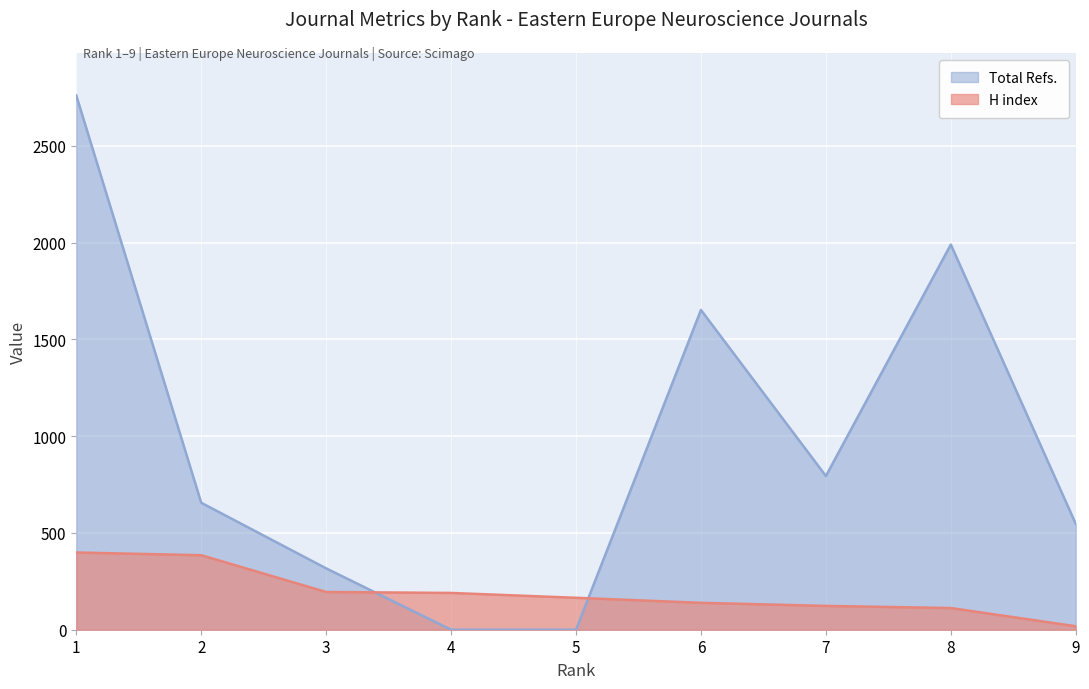

Reading left to right, extract all data points from this chart.

H index: 399	385	195	190	165	139	123	112	18
Total Refs.: 2760	656	317	0	0	1652	794	1990	547